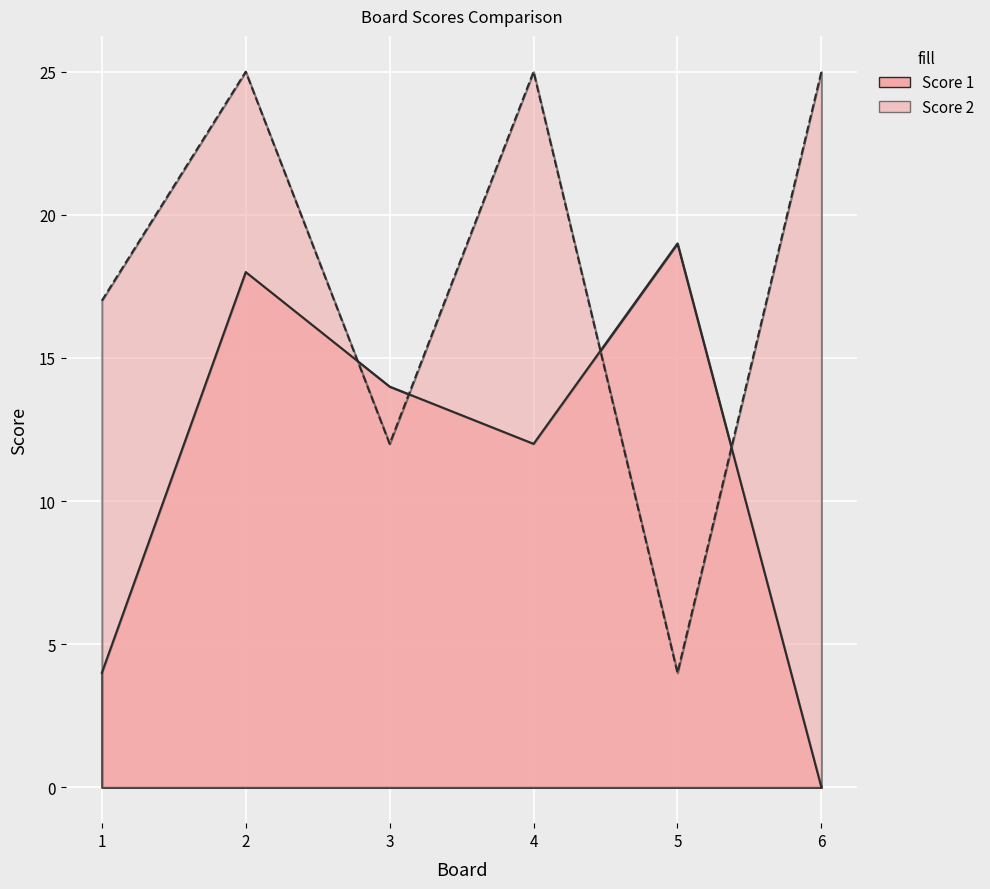

Which has a higher value, 3 or 4?

4